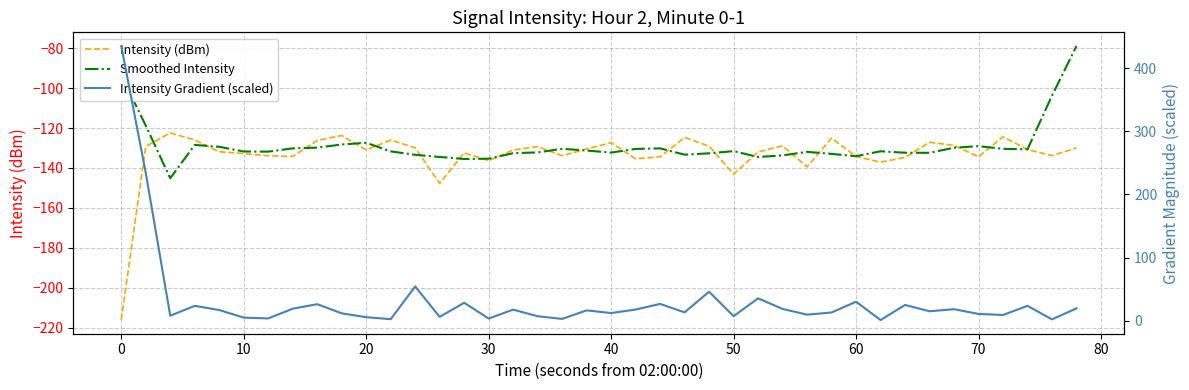

Reading left to right, list all the values displayed in this chart.

Intensity (dBm): -216.2	-129.2	-122.4	-126.0	-131.9	-132.8	-133.9	-134.2	-126.2	-123.7	-130.9	-126.0	-129.9	-147.7	-132.4	-136.3	-131.0	-129.3	-133.9	-130.5	-127.3	-135.4	-134.4	-124.7	-129.1	-143.1	-132.0	-128.9	-139.5	-125.0	-134.2	-137.1	-134.7	-127.1	-128.7	-134.4	-124.3	-130.8	-133.8	-129.9
Smoothed Intensity: -93.6	-118.8	-145.1	-128.4	-129.4	-131.7	-131.8	-130.2	-129.8	-128.2	-127.4	-131.7	-133.4	-134.5	-135.5	-135.4	-132.6	-132.2	-130.4	-131.3	-132.3	-130.4	-130.2	-133.3	-132.6	-131.5	-134.5	-133.7	-131.9	-132.9	-134.1	-131.6	-132.4	-132.4	-129.8	-129.1	-130.4	-130.6	-103.8	-78.9
Intensity Gradient (scaled): 435.1	234.4	8.0	23.6	17.0	5.0	3.7	19.1	26.3	11.8	5.7	2.5	54.3	6.2	28.5	3.5	17.6	7.2	3.0	16.4	12.2	17.8	26.7	13.3	46.0	7.3	35.5	18.7	9.7	13.1	30.1	1.2	25.0	15.0	18.3	10.8	9.2	23.7	2.2	19.7